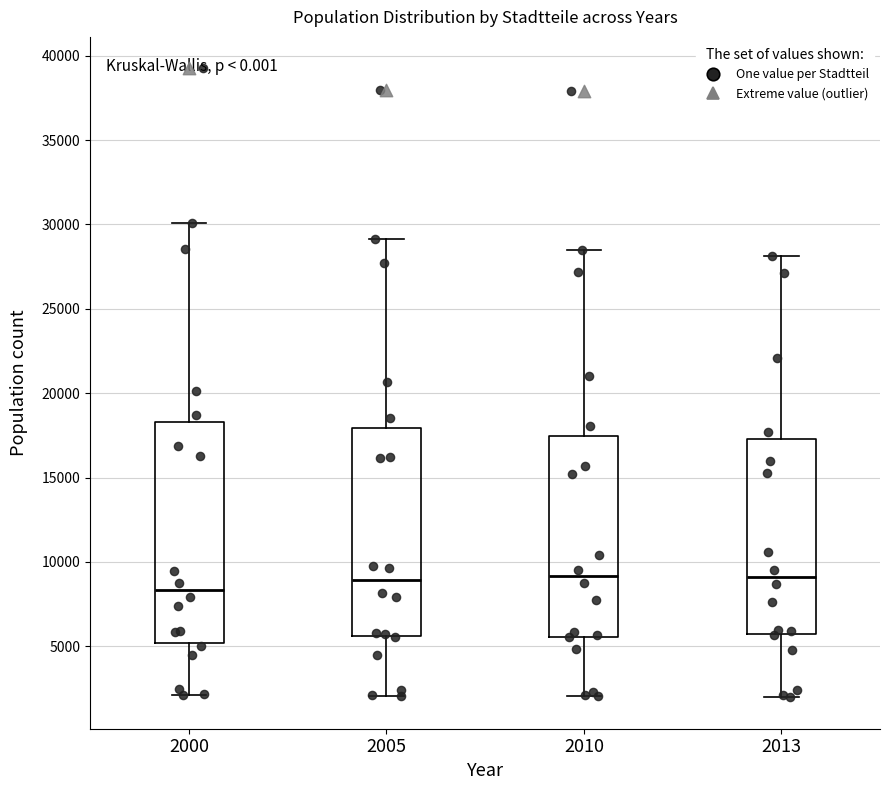

Reading left to right, read every box against the y-axis: the position of its median line, the range the box covers, and the ends of its whiskers. The values are not printed on the chart, so give them approximately, as read against the axis.

2000: median 8500, box 5000 to 18500, whiskers 2000 to 30000
2005: median 9000, box 5500 to 18000, whiskers 2000 to 29000
2010: median 9000, box 5500 to 17500, whiskers 2000 to 28500
2013: median 9000, box 5500 to 17500, whiskers 2000 to 28000